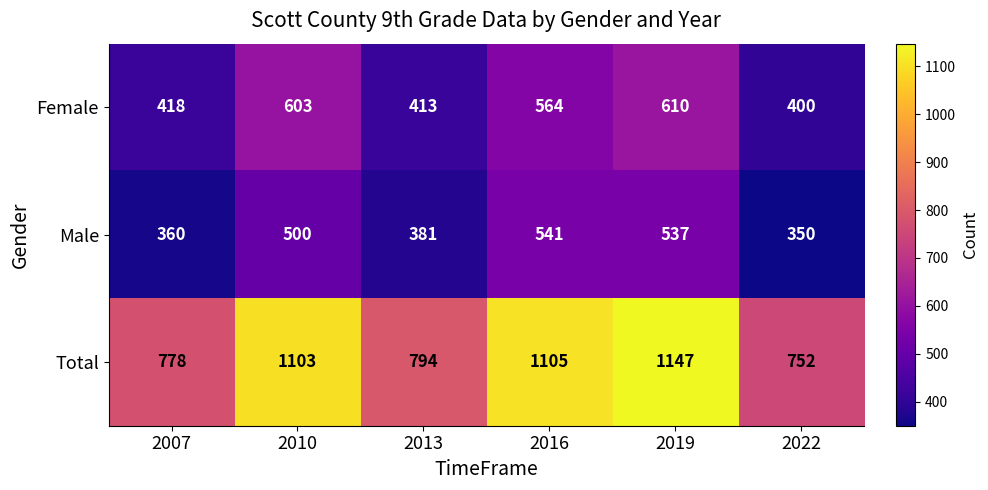

Between 2016 and 2022, which series saw the biggest shift?

Total